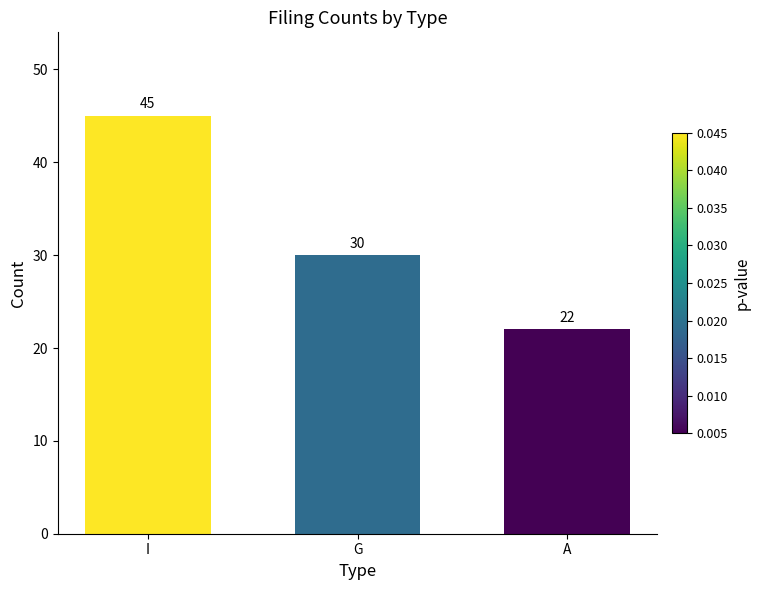

Reading left to right, what are all the values shown in this chart?

45	30	22